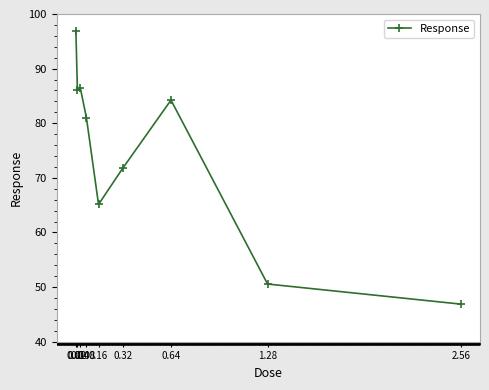

At which category does the chart reach its minimum across all series?

2.56